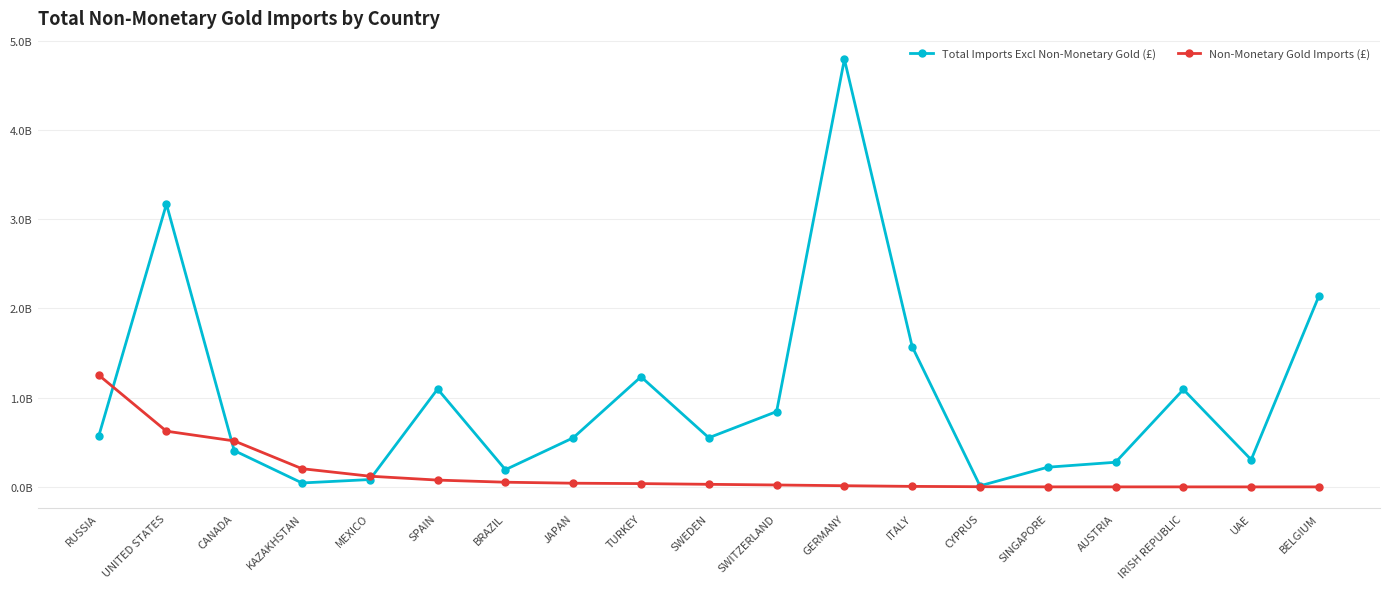

True or false: Non-Monetary Gold Imports (£) and Total Imports Excl Non-Monetary Gold (£) cross at least once.

True